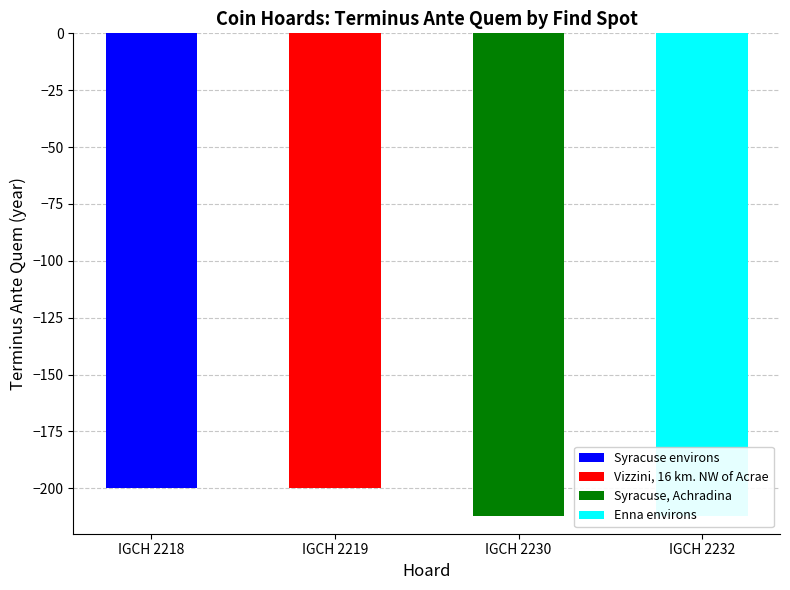

How many values are below -200?

2